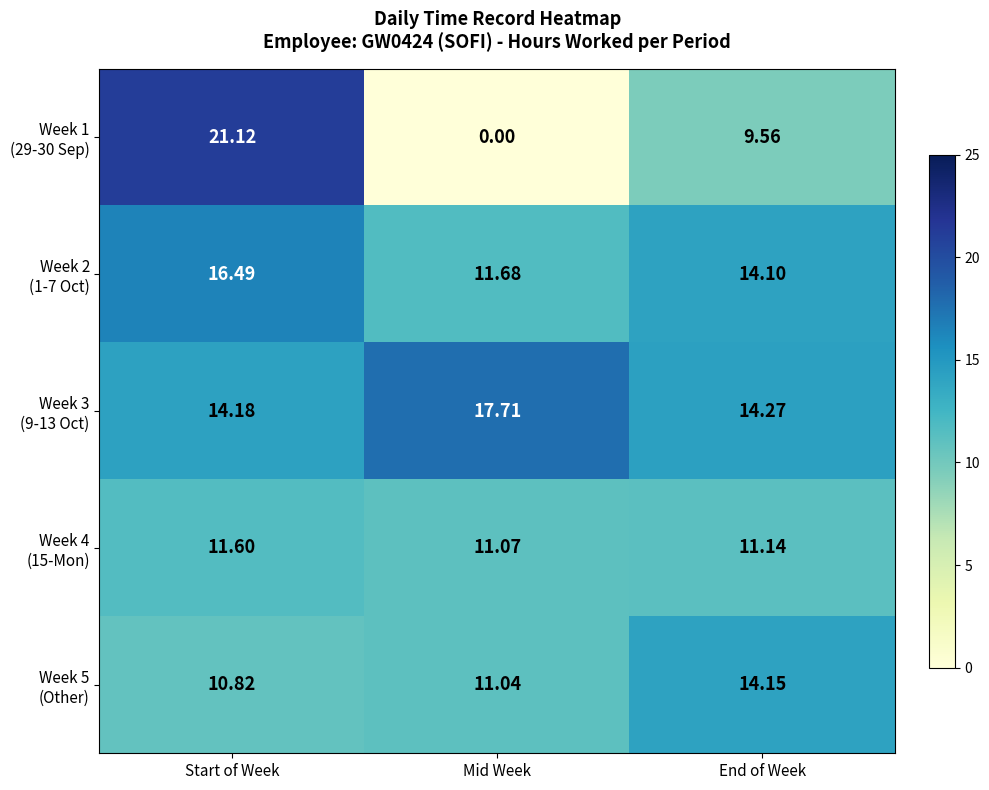

Which label corresponds to the largest value in the chart?

Start of Week